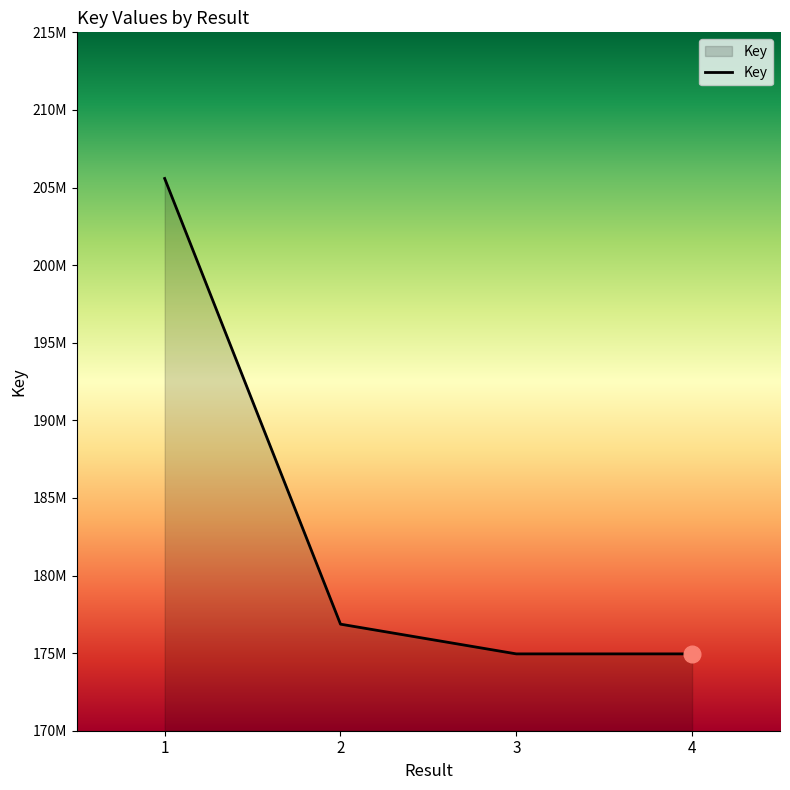

Reading right to left, what are all the values shown in this chart?

174951194	174951238	176866448	205582219